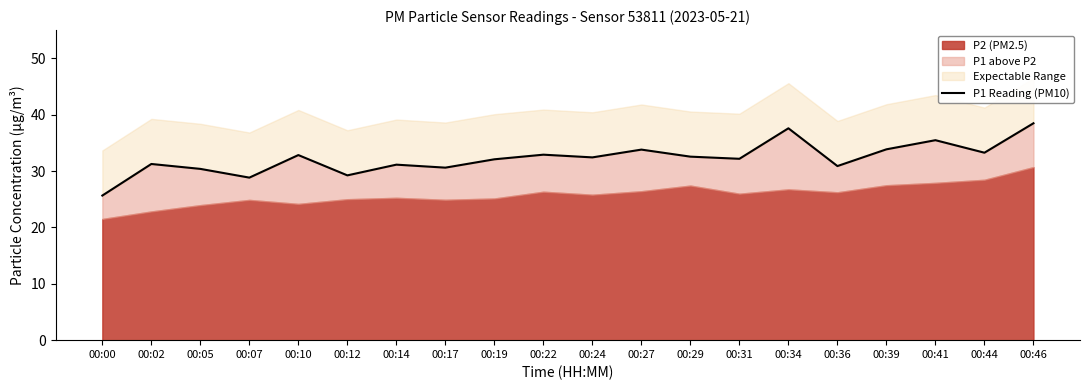

What is the sum of all values?

645.3